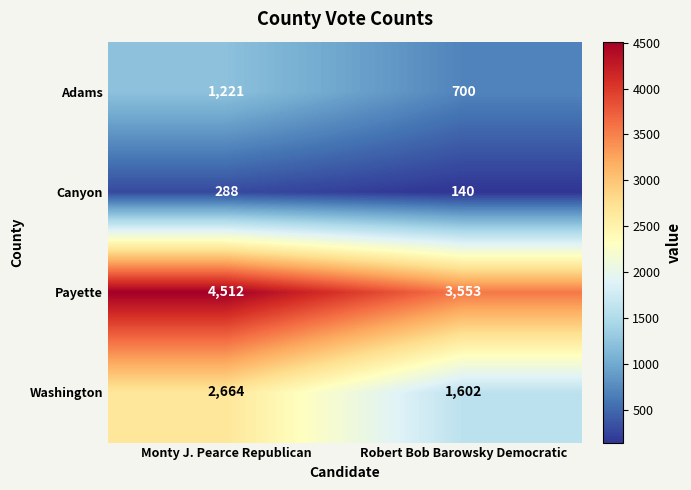

List the series in order of their overall mean, lowest first.

Canyon, Adams, Washington, Payette